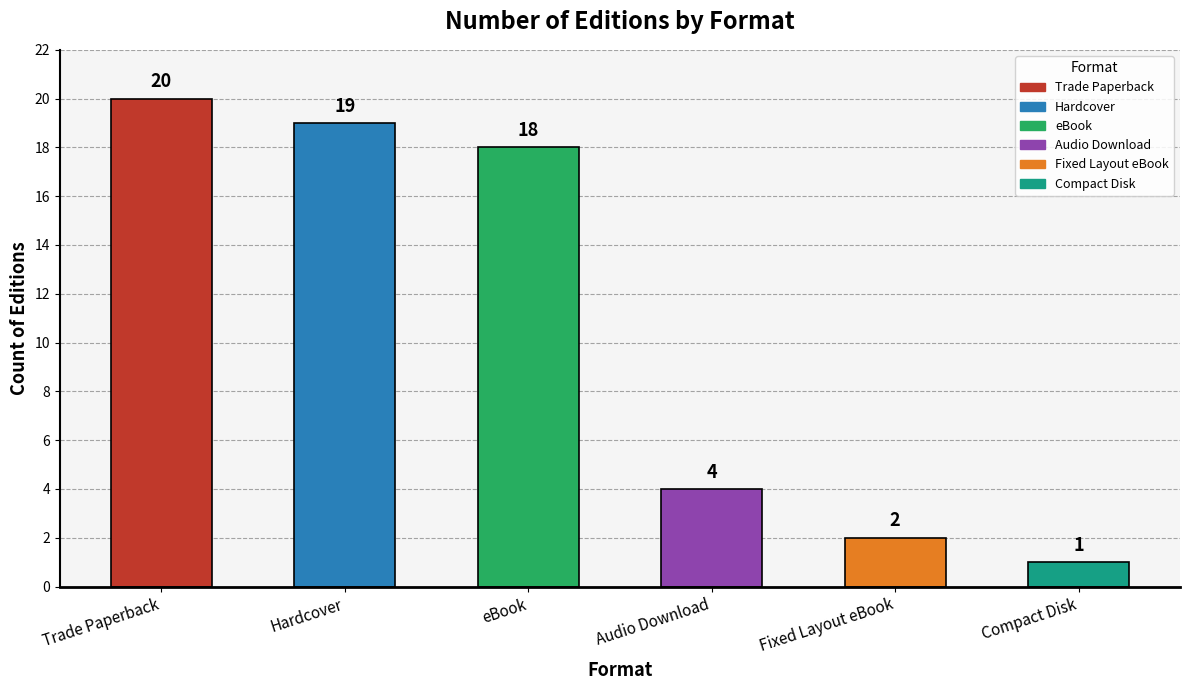

Where does the data first go above 18?

Trade Paperback